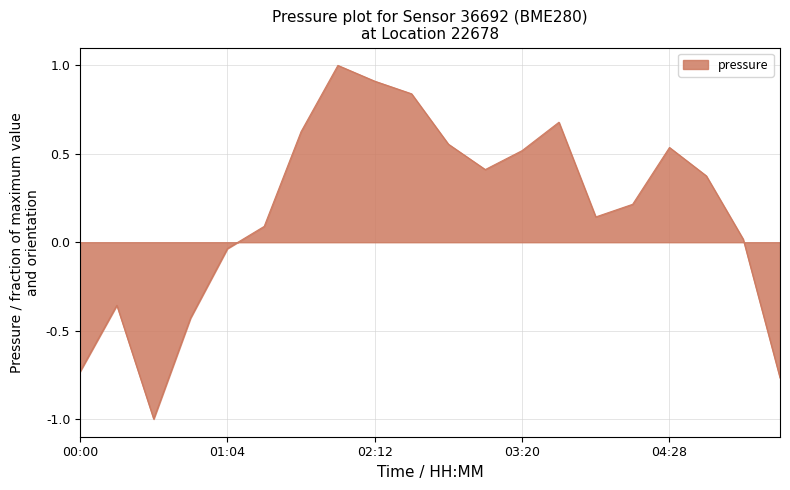

How many series are shown in this chart?

1